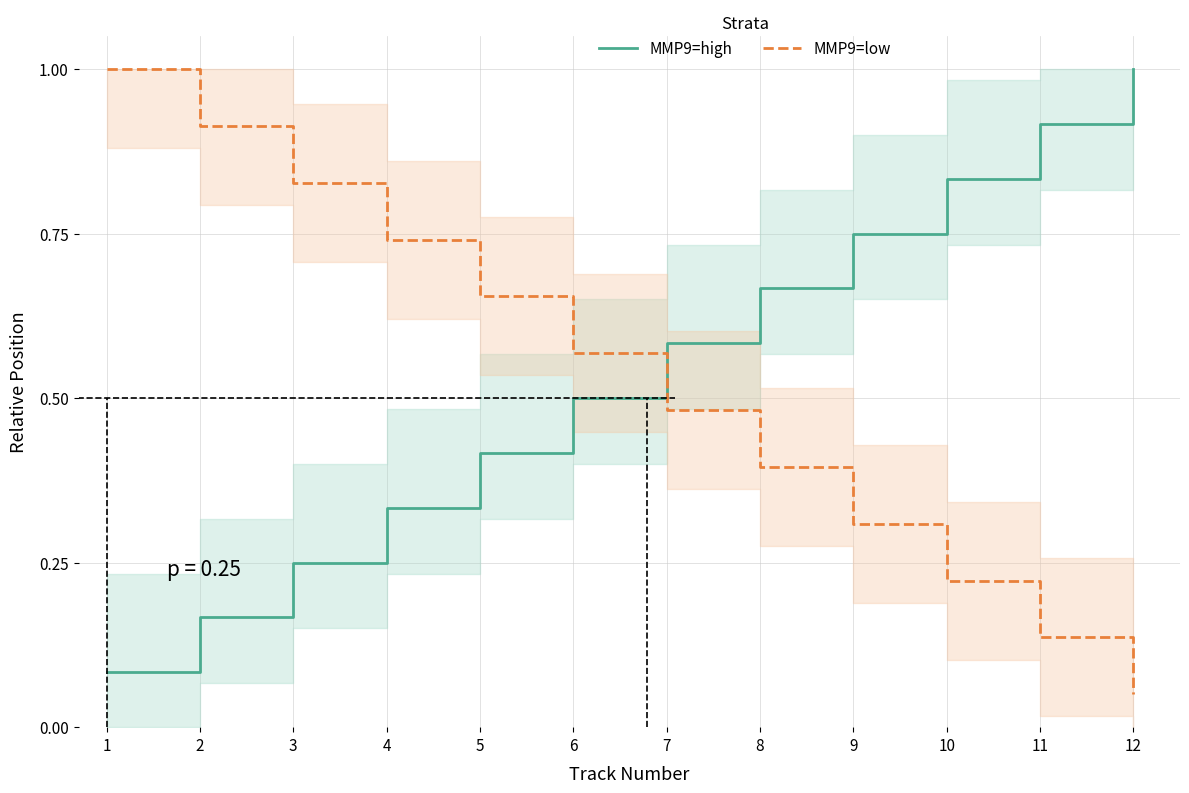

Which category has the highest value in the MMP9=high series?

12